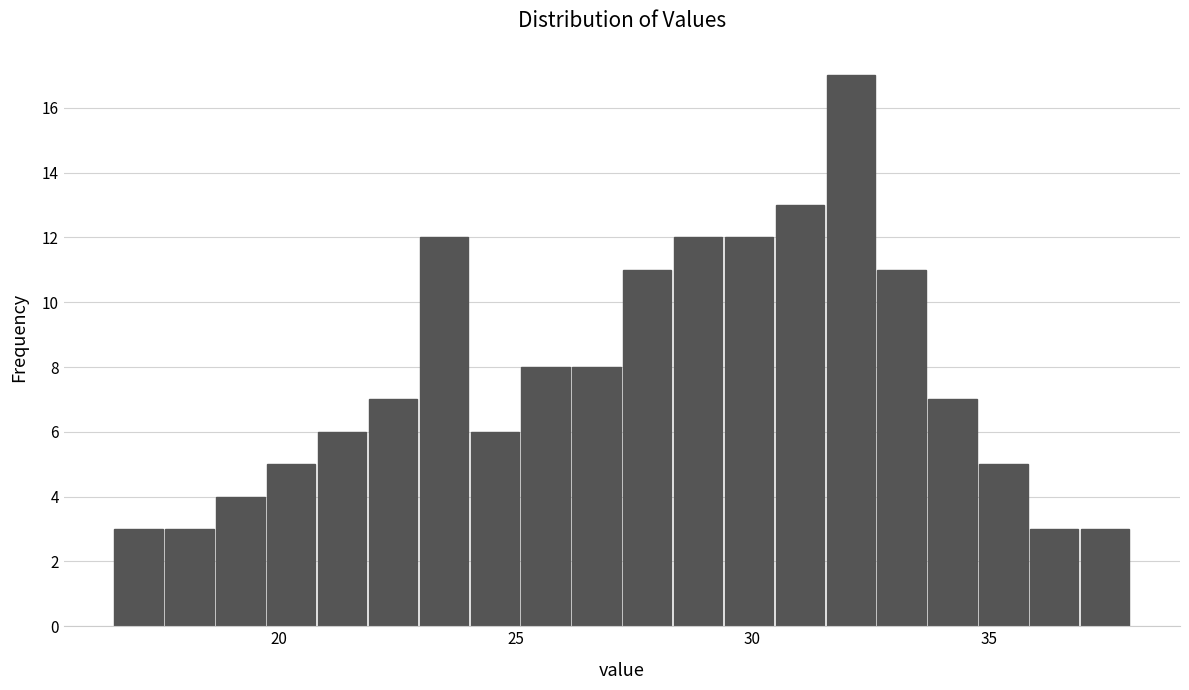

Around what value on the x-axis is the tallest bar? Give the approximate position of its centre, as read against the axis.

32.0